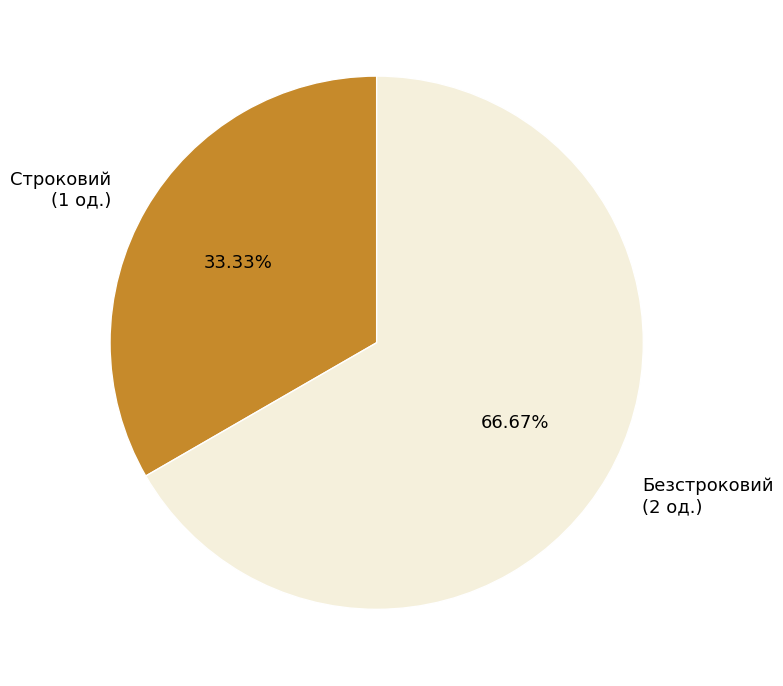

How many slices are in this pie chart?

2